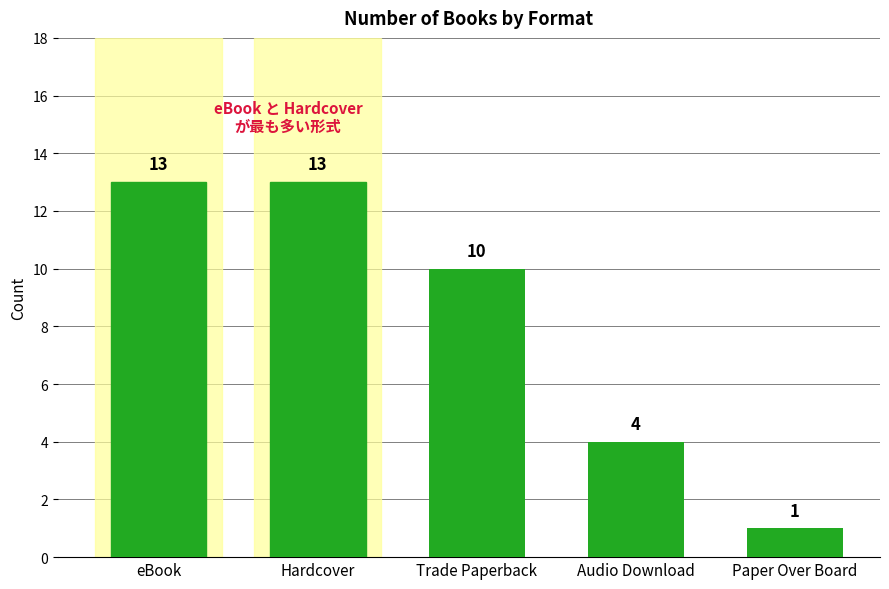

The chart shows a value of 4 at Audio Download. True or false?

True